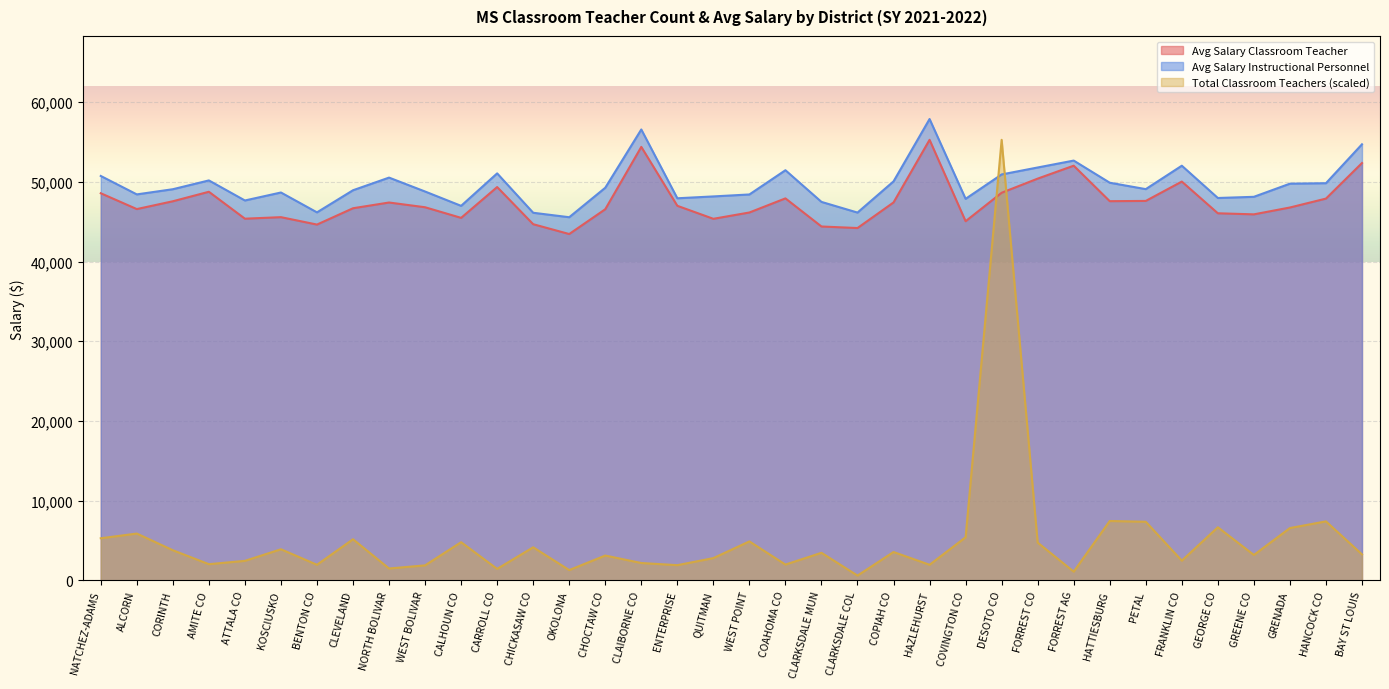

Reading left to right, list all the values displayed in this chart.

Total Classroom Teachers: 5295.0	5886.1	3792.7	2044.1	2462.8	3915.8	1970.2	5171.9	1502.3	1896.3	4802.4	1453.0	4162.1	1305.3	3127.7	2191.9	1921.0	2807.6	4901.0	1994.9	3472.5	615.7	3571.0	1970.2	5418.1	55265.0	4753.2	1108.3	7462.3	7363.7	2487.4	6674.2	3201.6	6575.6	7413.0	3275.5
Average Salary Classroom Teacher: 48564.0	46579.0	47559.0	48750.0	45373.0	45565.0	44636.0	46683.0	47402.0	46808.0	45477.0	49340.0	44682.0	43449.0	46559.0	54378.0	46990.0	45359.0	46151.0	47920.0	44394.0	44201.0	47412.0	55265.0	45056.0	48626.0	50399.0	52020.0	47569.0	47602.0	50029.0	46052.0	45918.0	46777.0	47893.0	52353.0
Average Salary Instructional Personnel: 50732.0	48421.0	49070.0	50173.0	47657.0	48658.0	46166.0	48941.0	50526.0	48781.0	46984.0	51056.0	46117.0	45557.0	49252.0	56562.0	47934.0	48166.0	48412.0	51452.0	47479.0	46141.0	50053.0	57874.0	47864.0	50924.0	51795.0	52662.0	49884.0	49081.0	52018.0	47969.0	48117.0	49765.0	49824.0	54704.0